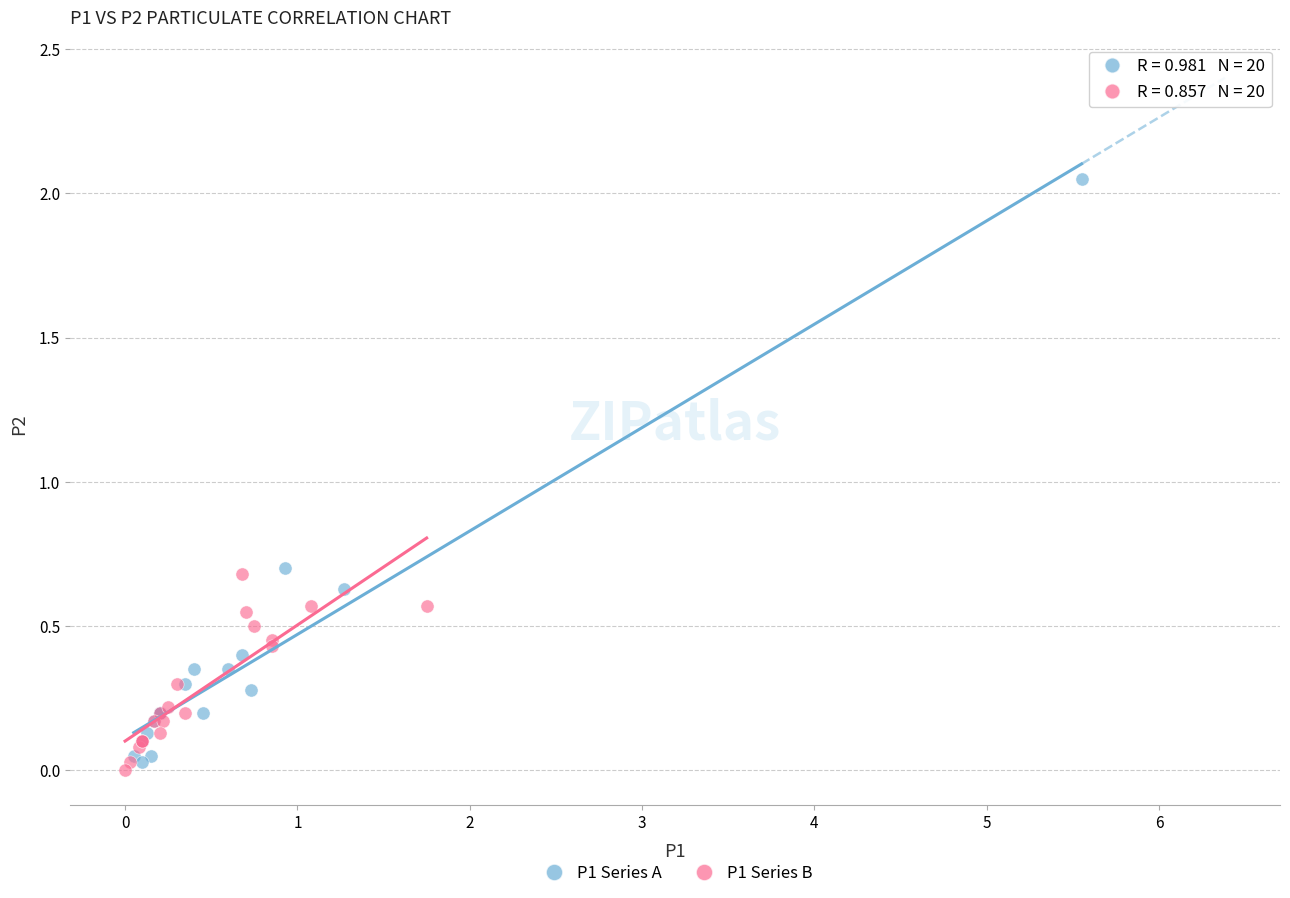

What are all the series names shown in the legend?

P1 Series A, P1 Series B